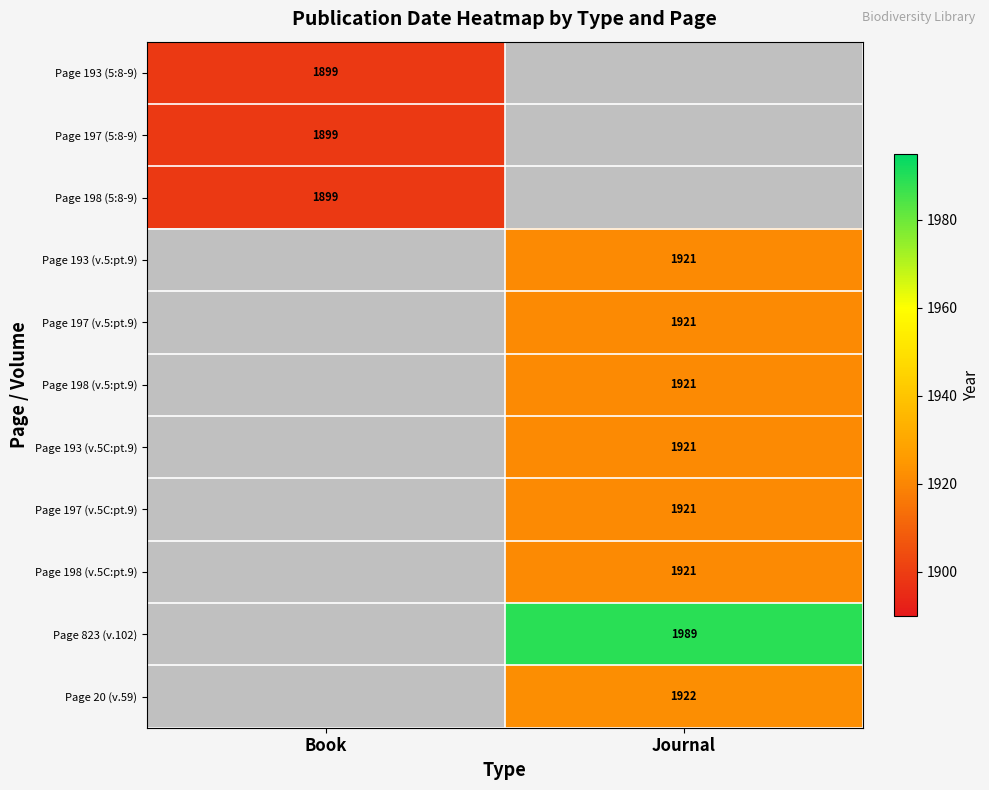

Is the value of Page 198 (v.5C:pt.9) at Journal greater than the value of Page 193 (5:8-9) at Book?

Yes